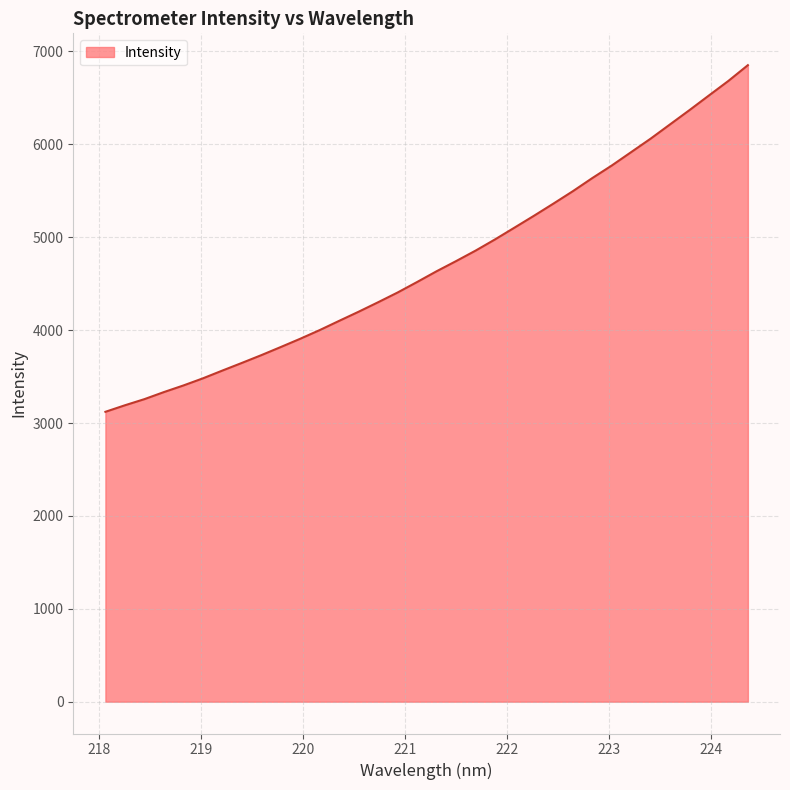

True or false: the data has more than 2 interior local peaks.

False